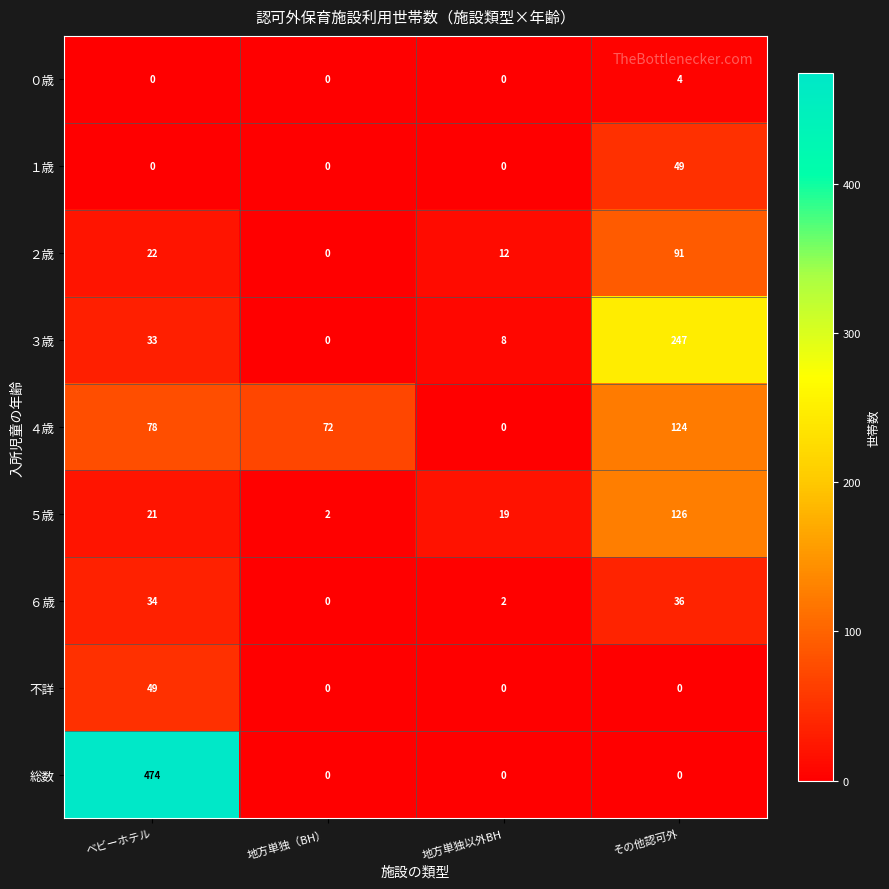

Which category has the lowest value in the ３歳 series?

地方単独（BH）